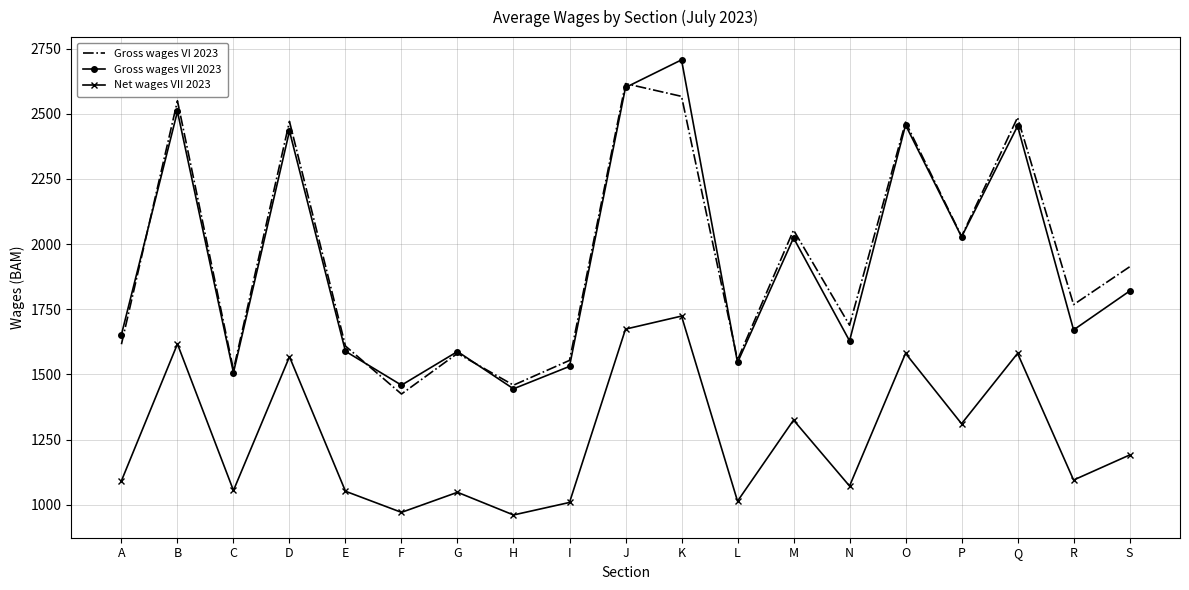

At which label does Net wages VII 2023 reach its peak?

K